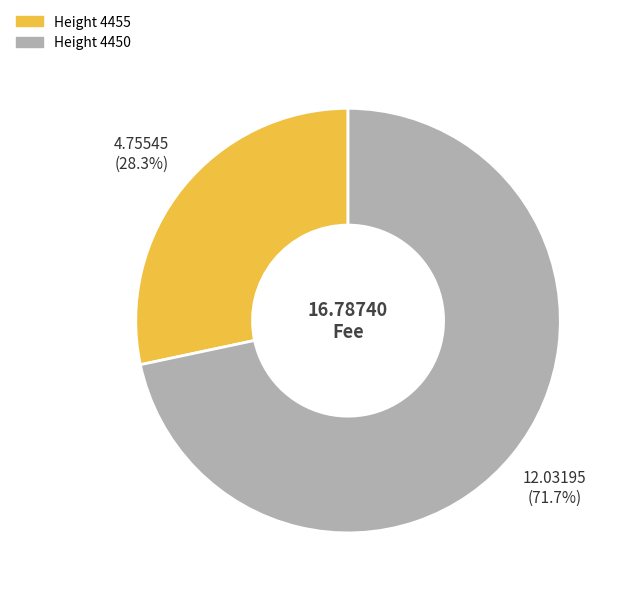

Is there any slice that represents more than half of the pie?

Yes